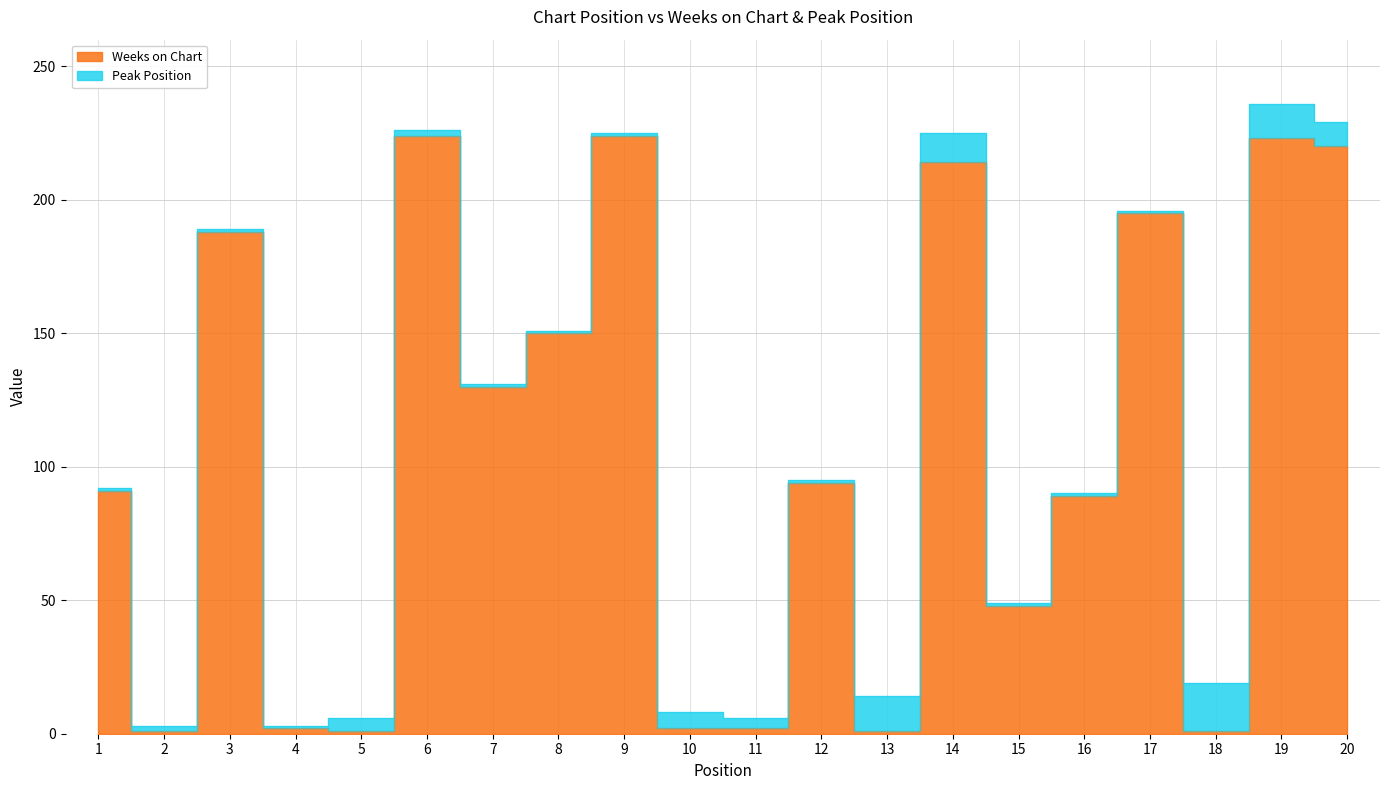

What is the sum of the values at 1 and 9?

315